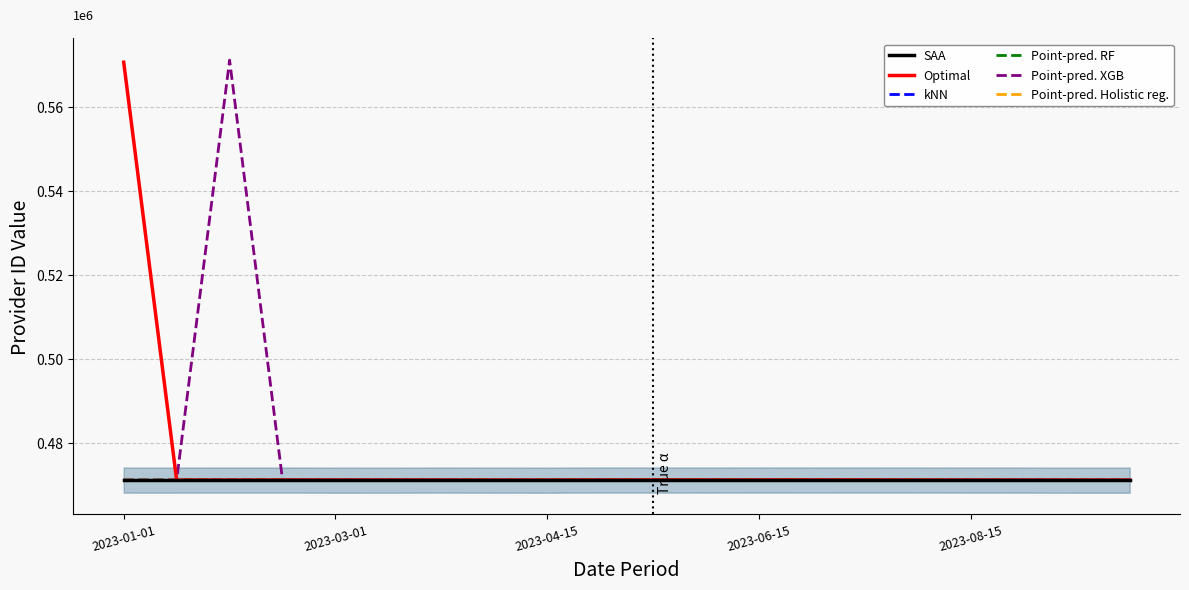

What are all the series names shown in the legend?

SAA, Optimal, kNN, Point-pred. RF, Point-pred. XGB, Point-pred. Holistic reg.